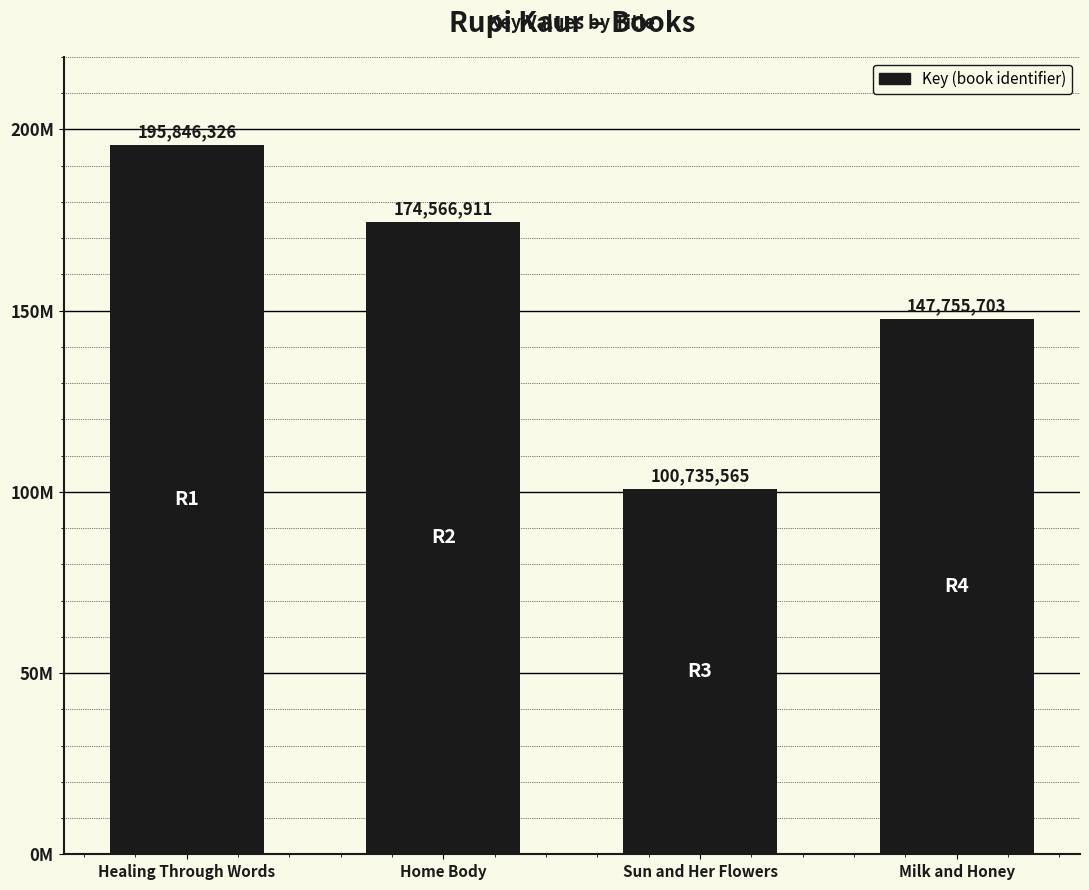

What is the smallest value displayed?

100735565